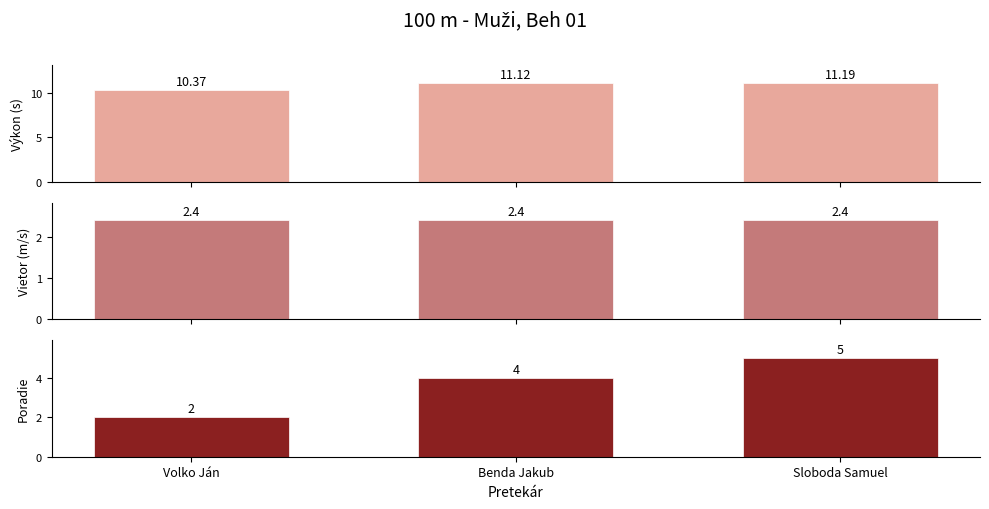

Which series changed the most between Volko Ján and Benda Jakub?

Poradie